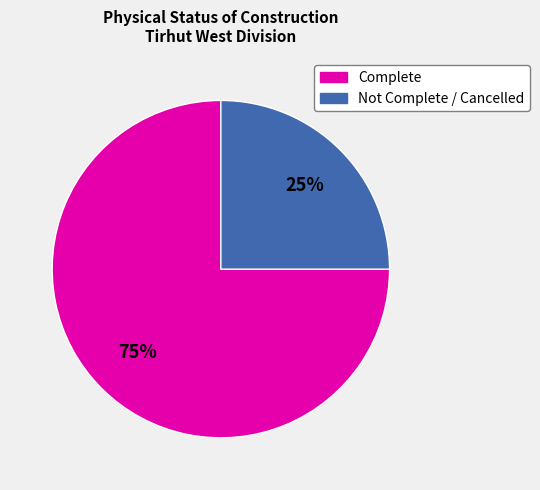

How many segments does this pie chart have?

2